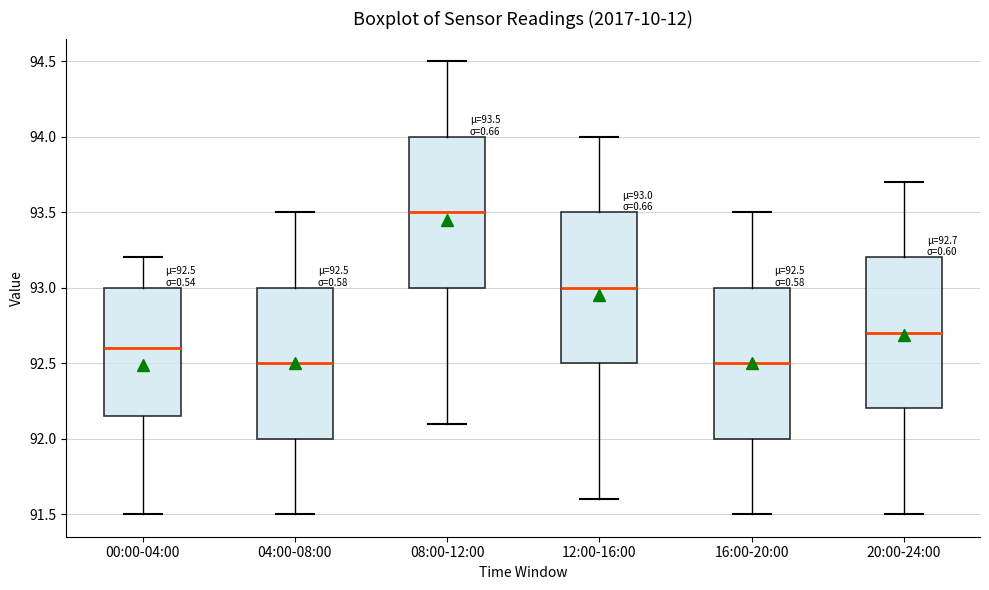

Which box's median line is the highest?

08:00-12:00